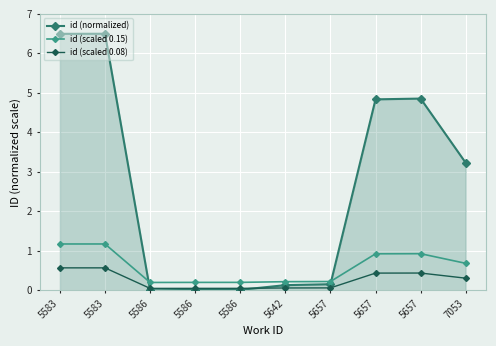

Reading left to right, extract all data points from this chart.

id (normalized): 6.5	6.5	0.0	0.0	0.0	0.1	0.2	4.8	4.9	3.2
id (scaled 0.15): 1.2	1.2	0.2	0.2	0.2	0.2	0.2	0.9	0.9	0.7
id (scaled 0.08): 0.6	0.6	0.1	0.1	0.1	0.1	0.1	0.4	0.4	0.3